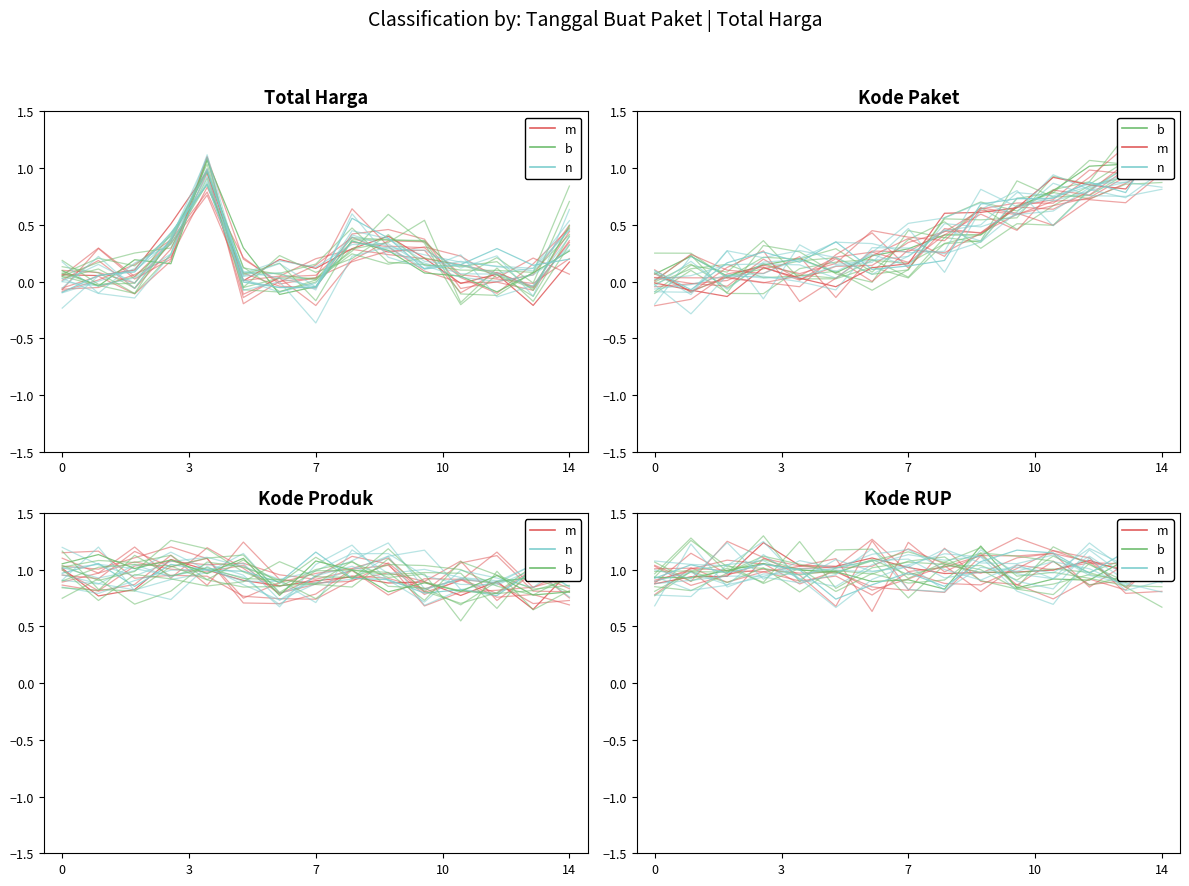

Is the value of b at 11 greater than the value of n at 7?

No